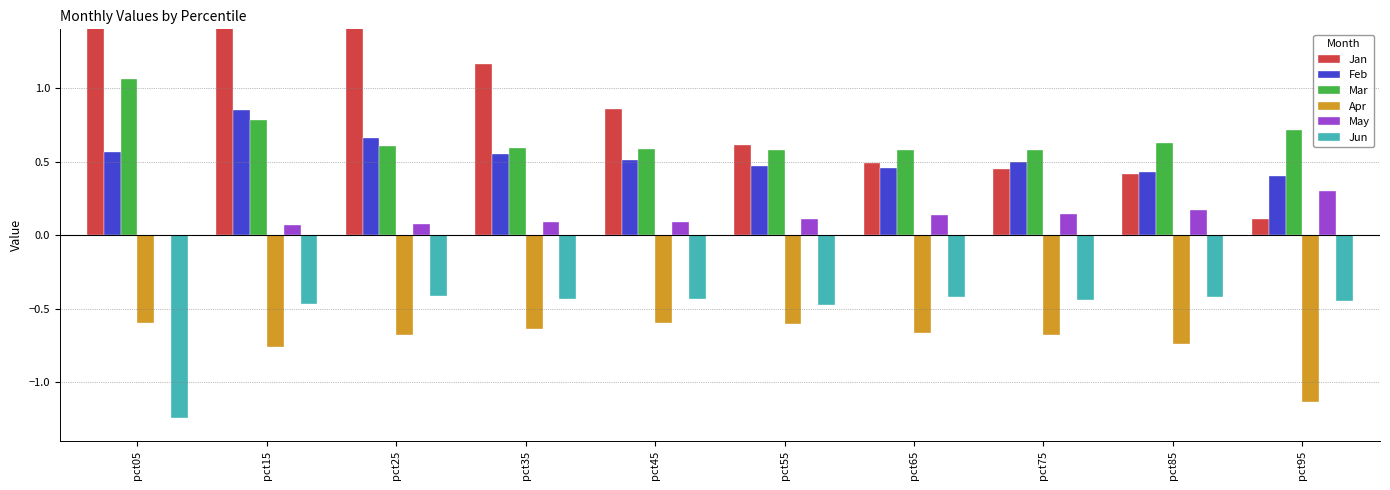

What is the value of the May bar at the 8th from the left?

0.1